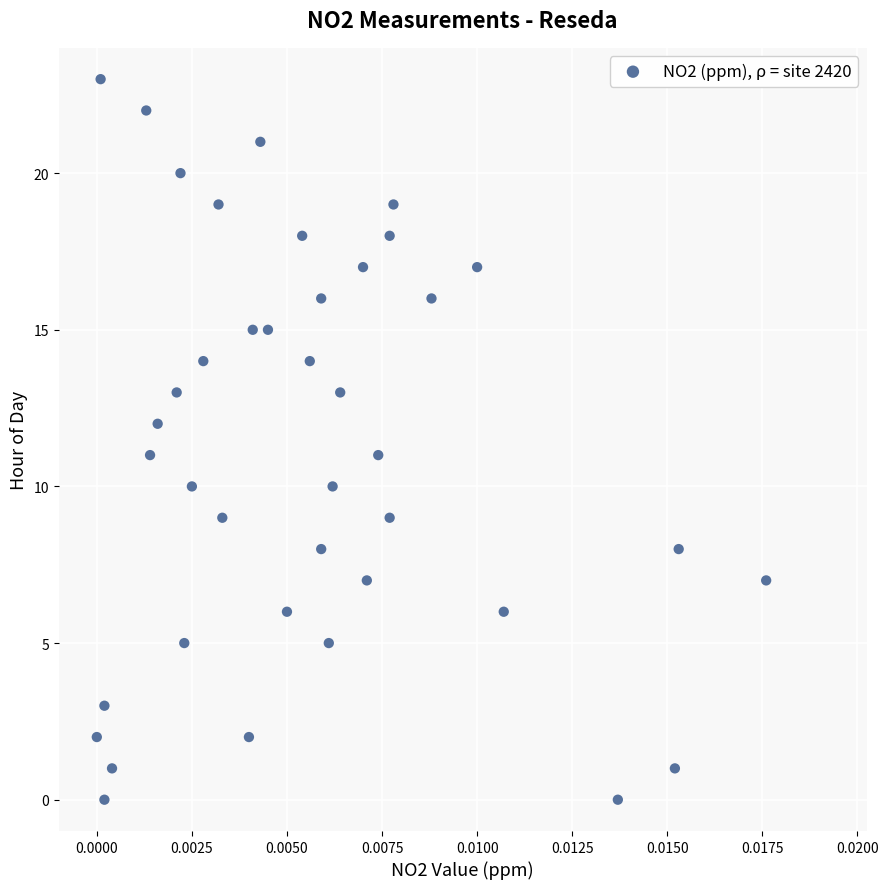

What is the range of Y values (max minus min)?

23